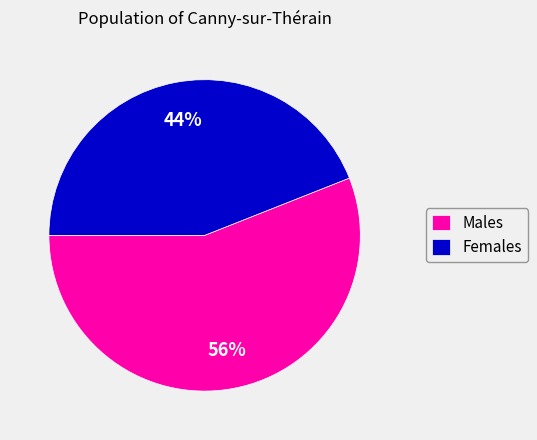

To the nearest percent, what is the average slice percentage?

50%